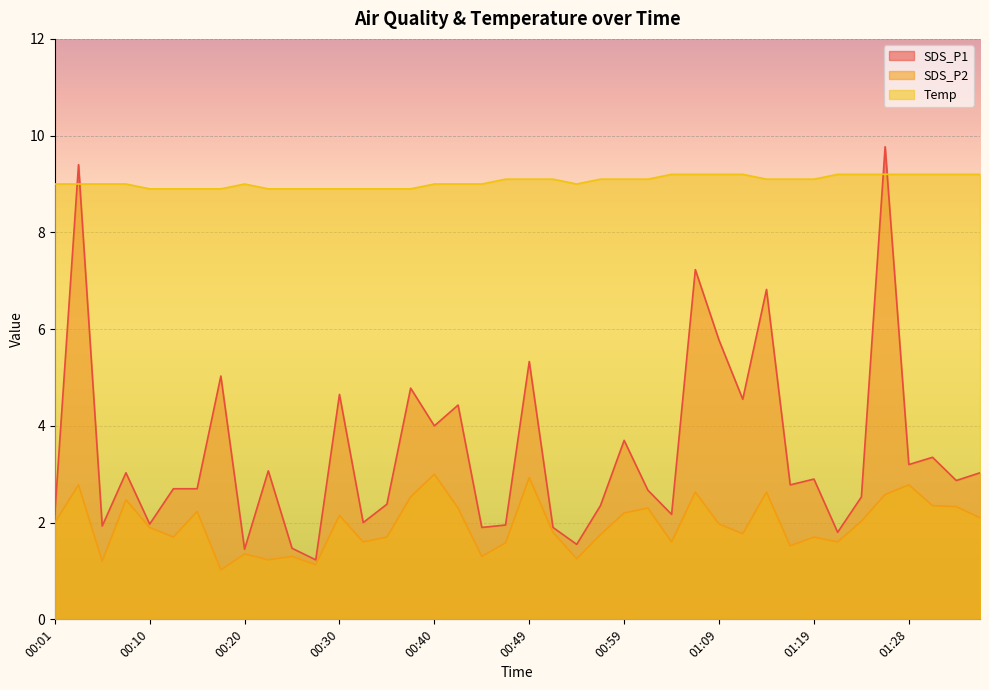

How many interior local peaks does the SDS_P2 series have?

13